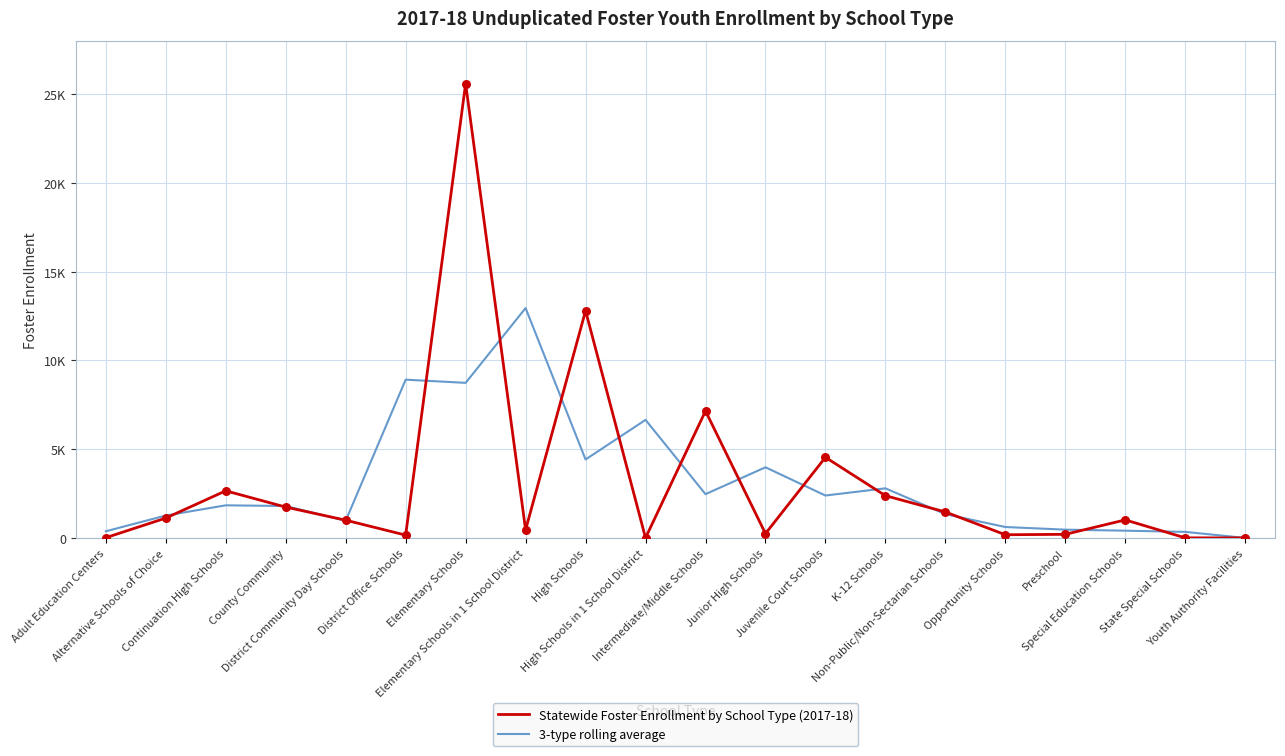

At how many categories does at least one series exceed 7225?

4